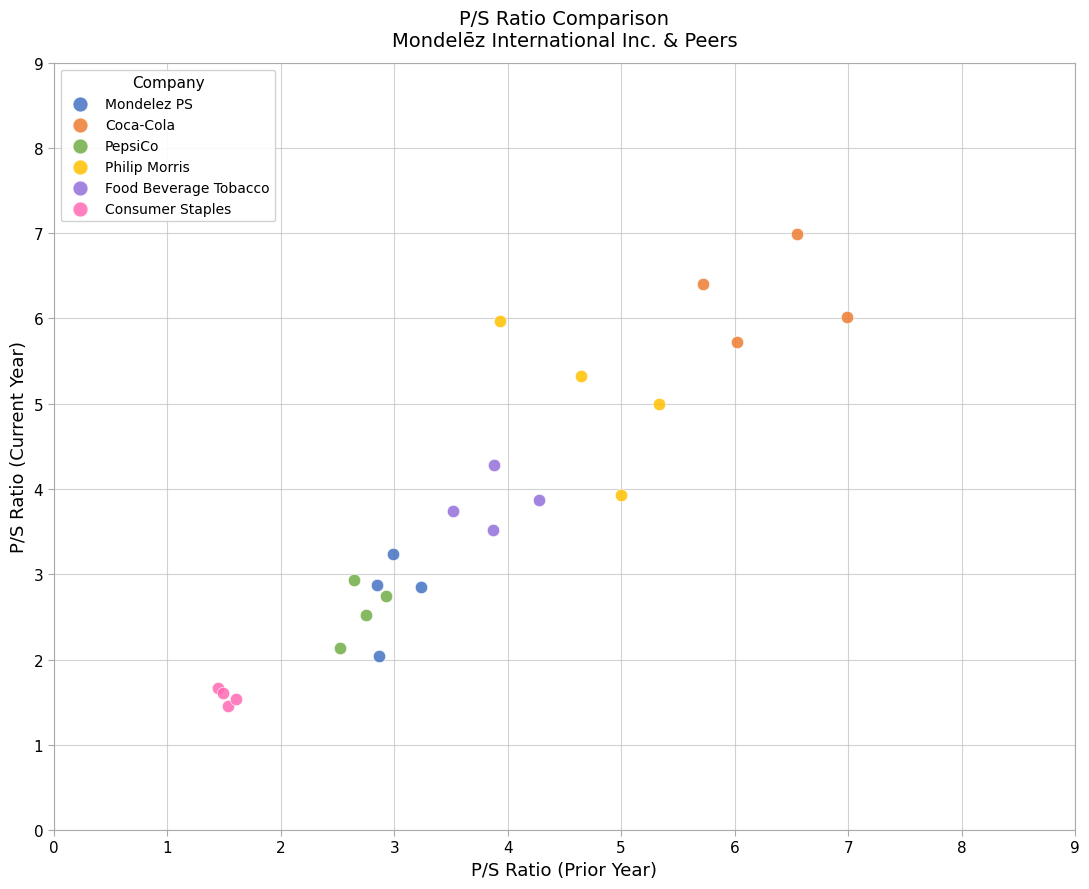

Which series contains the lowest Y value?

Consumer Staples